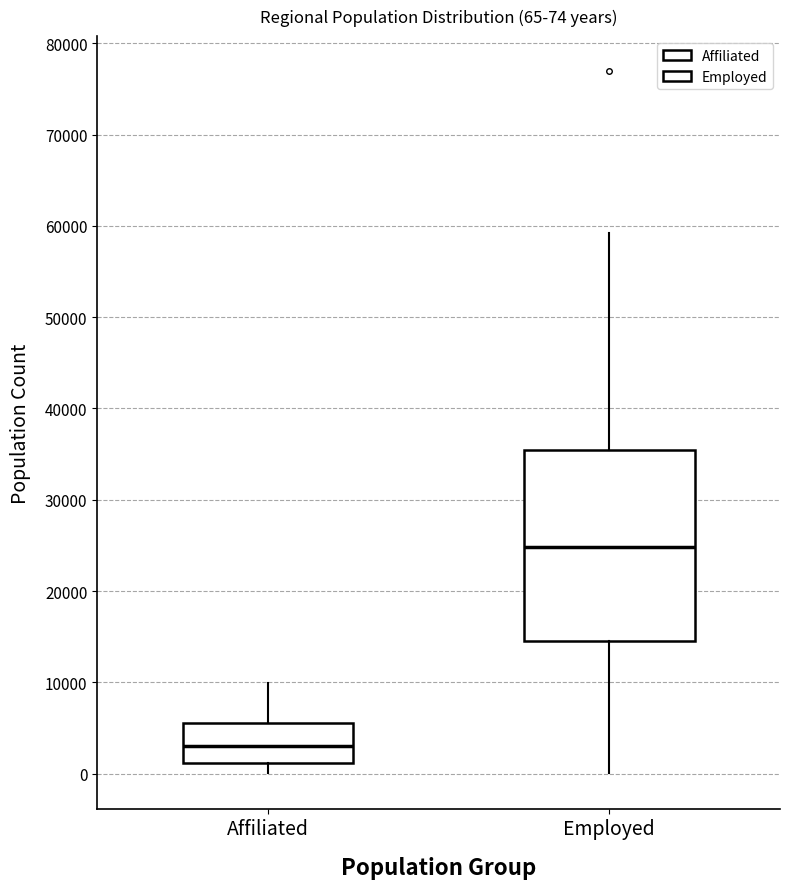

Which box's median line is the highest?

Employed